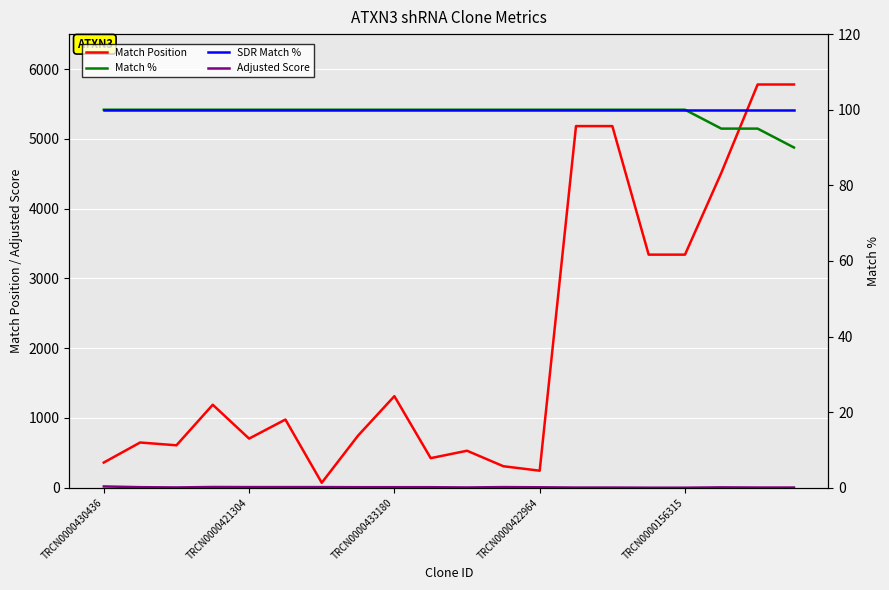

What is the total value across all series at 13?

5384.5